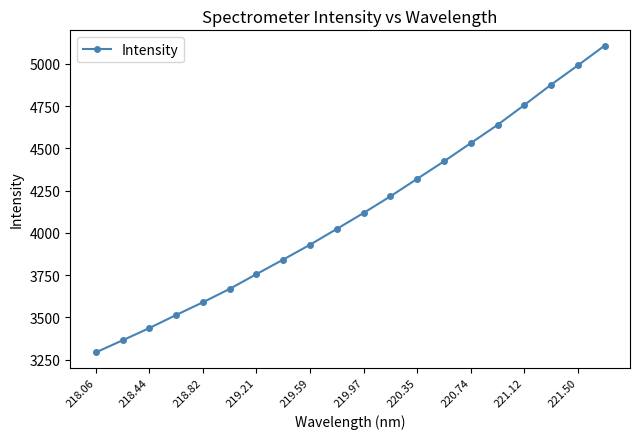

What is the maximum value shown in the chart?

5107.8